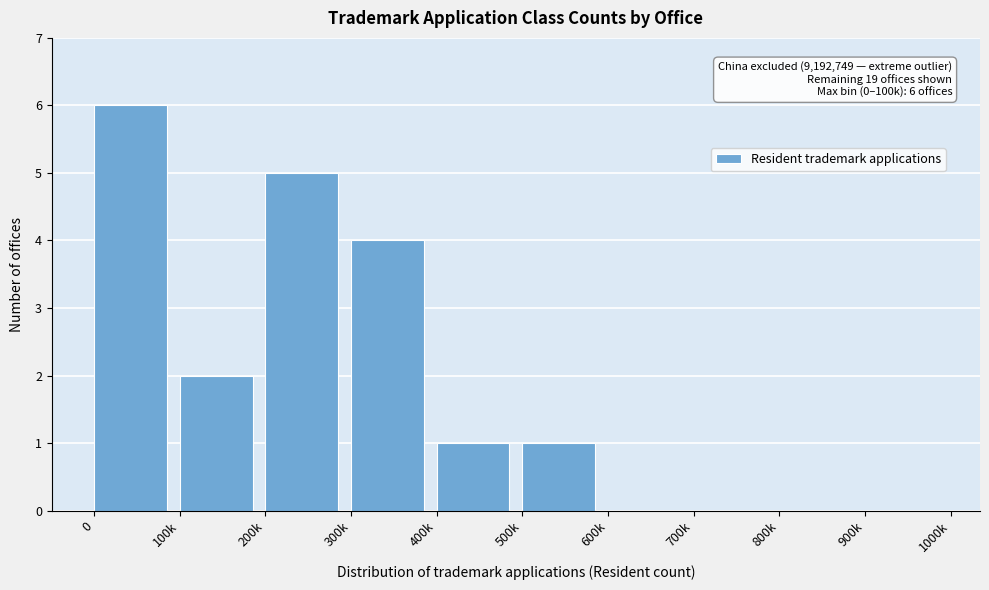

Reading left to right, extract all data points from this chart.

0=6	100k=2	200k=5	300k=4	400k=1	500k=1	600k=0	700k=0	800k=0	900k=0